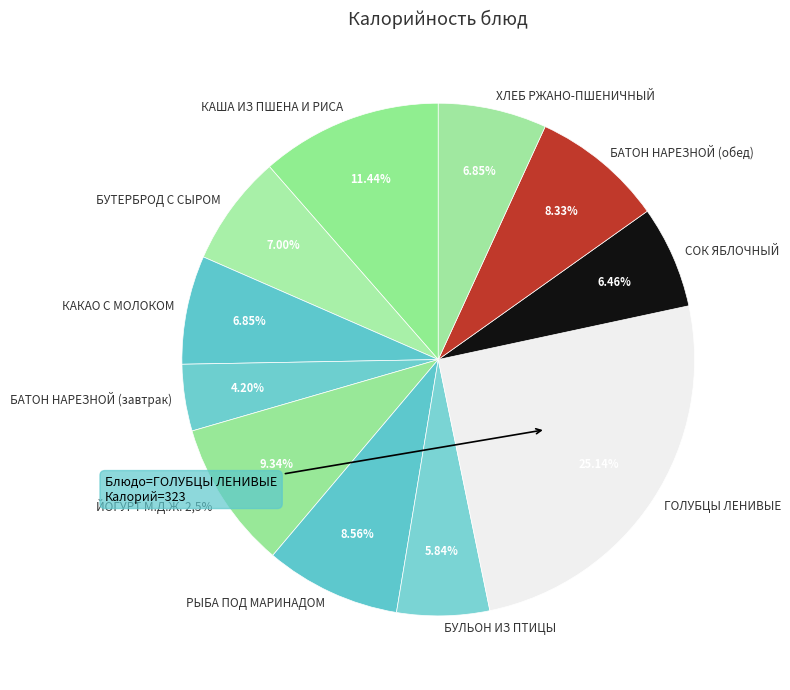

What is the smallest slice in the pie chart?

БАТОН НАРЕЗНОЙ (завтрак)